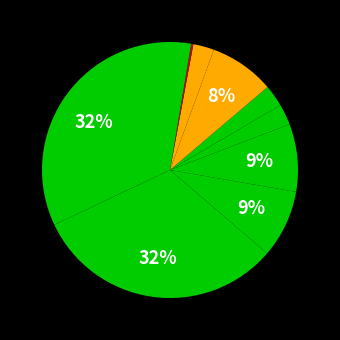

Count the number of slices in the pie.

10